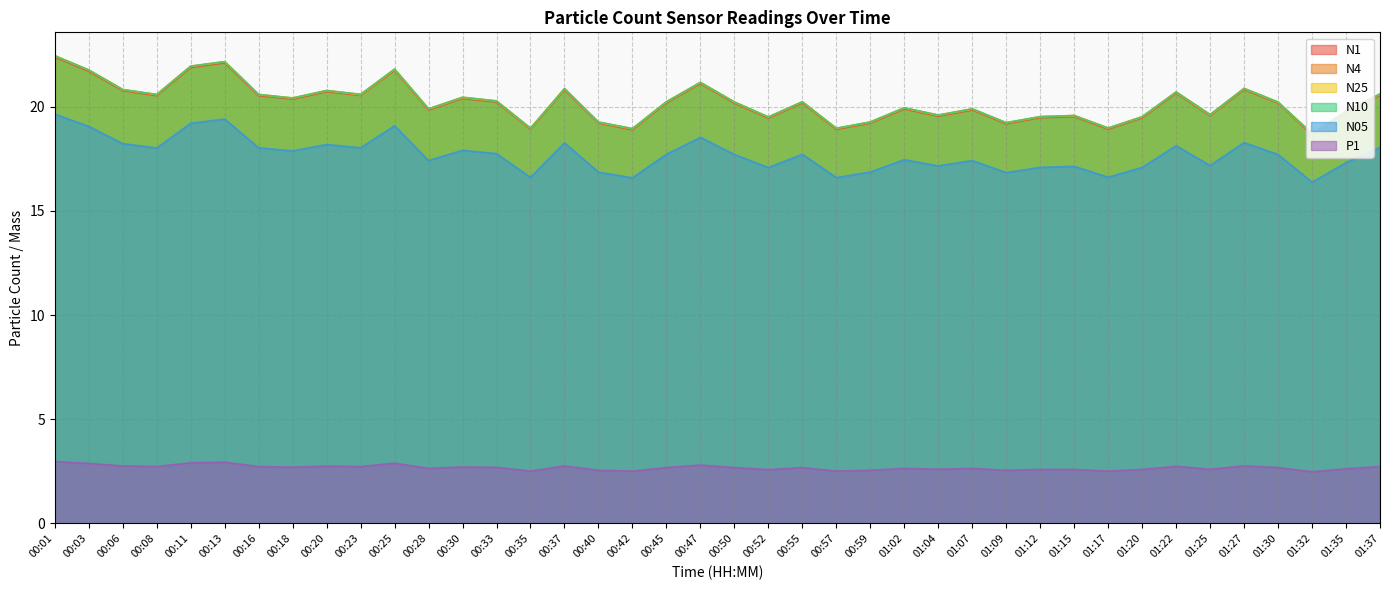

What is the average value of the N1 series?

20.2